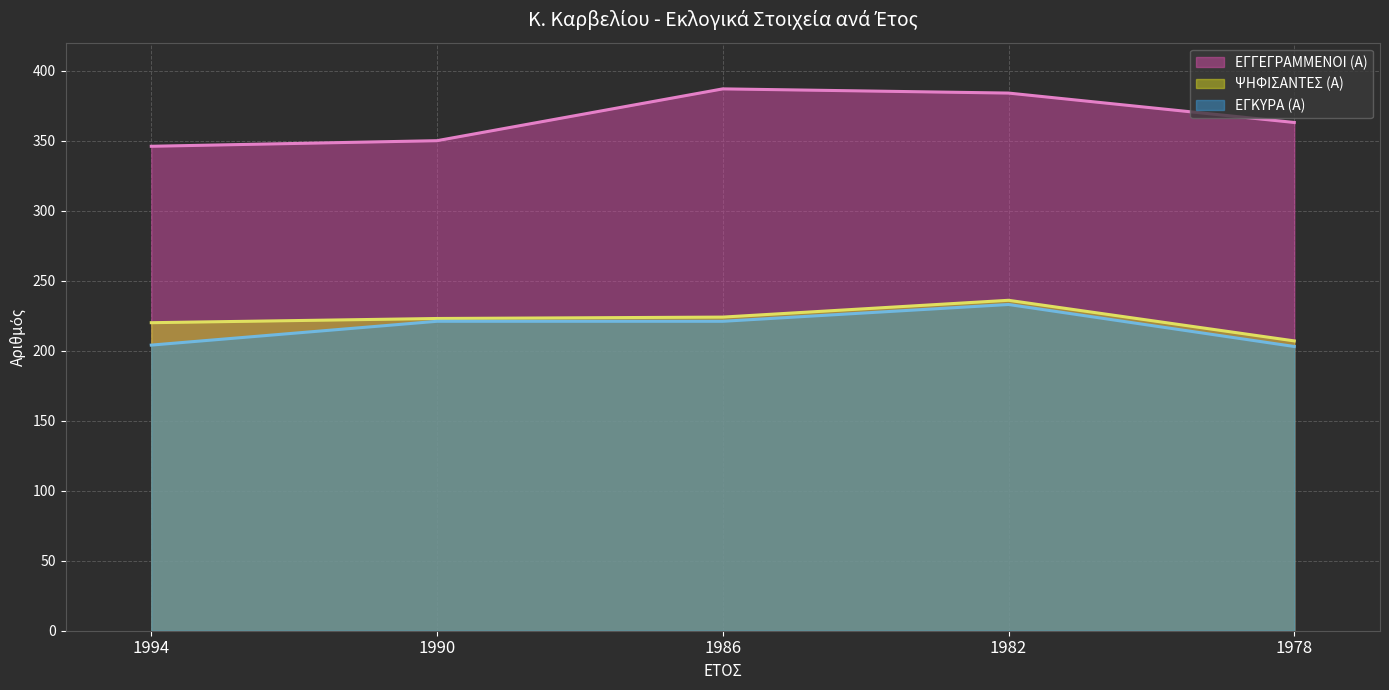

What is the difference between the highest and lowest values at 1982?

151